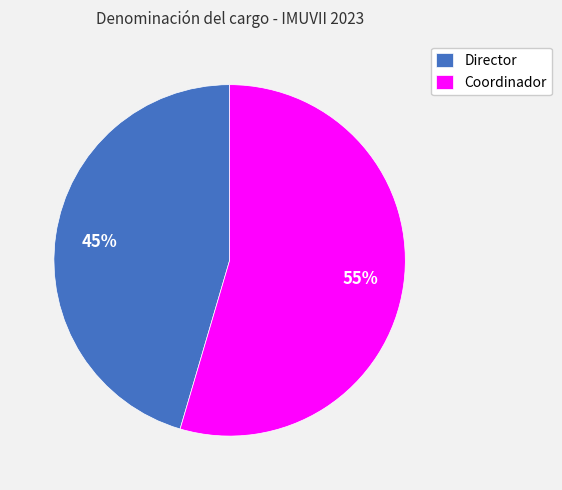

True or false: Coordinador accounts for 55% of the total.

True